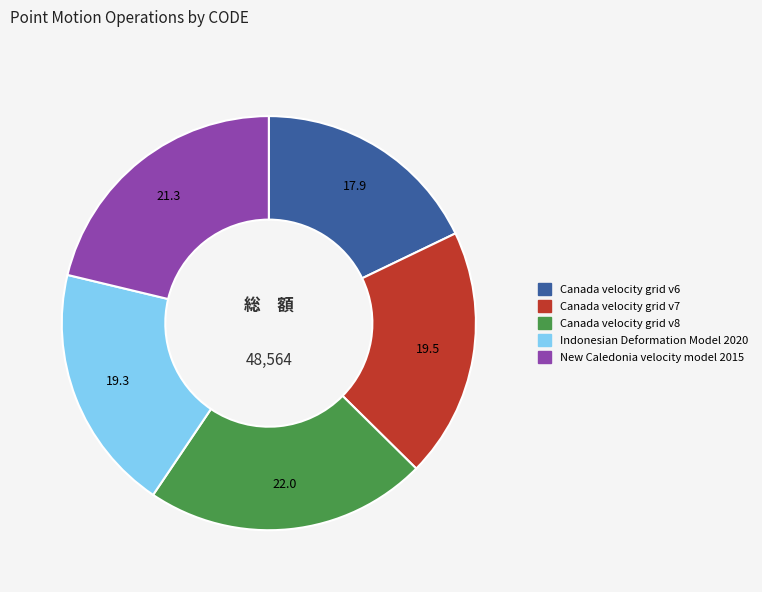

What is the ratio of the value at Indonesian Deformation Model 2020 to the value at Canada velocity grid v8?

0.9